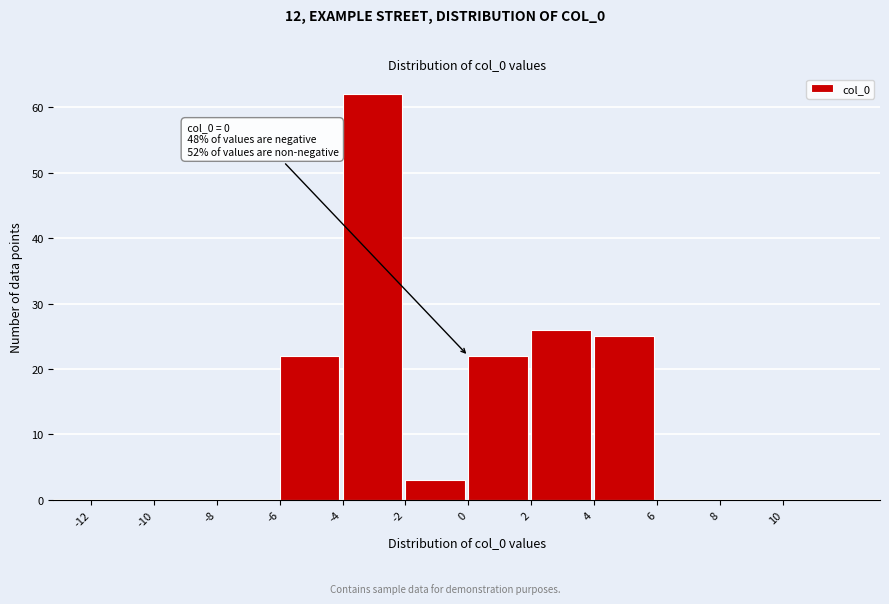

Which range on the x-axis has the tallest bar?

-4 to -2